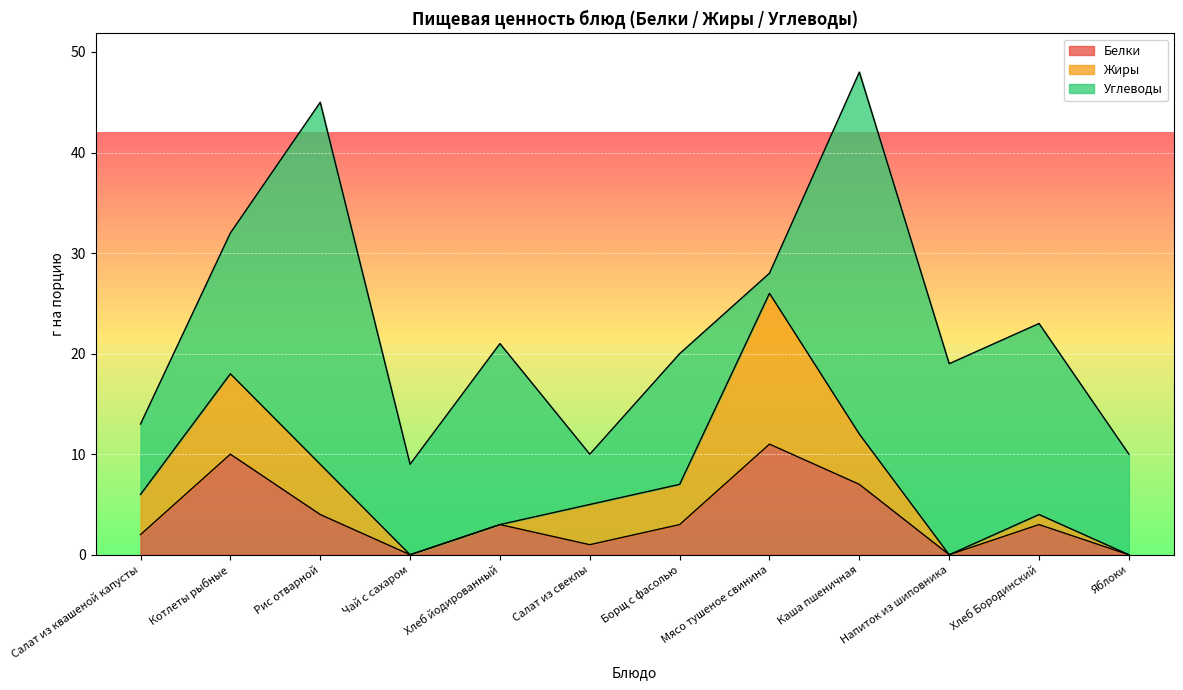

Which category has the highest value in the Жиры series?

Мясо тушеное свинина